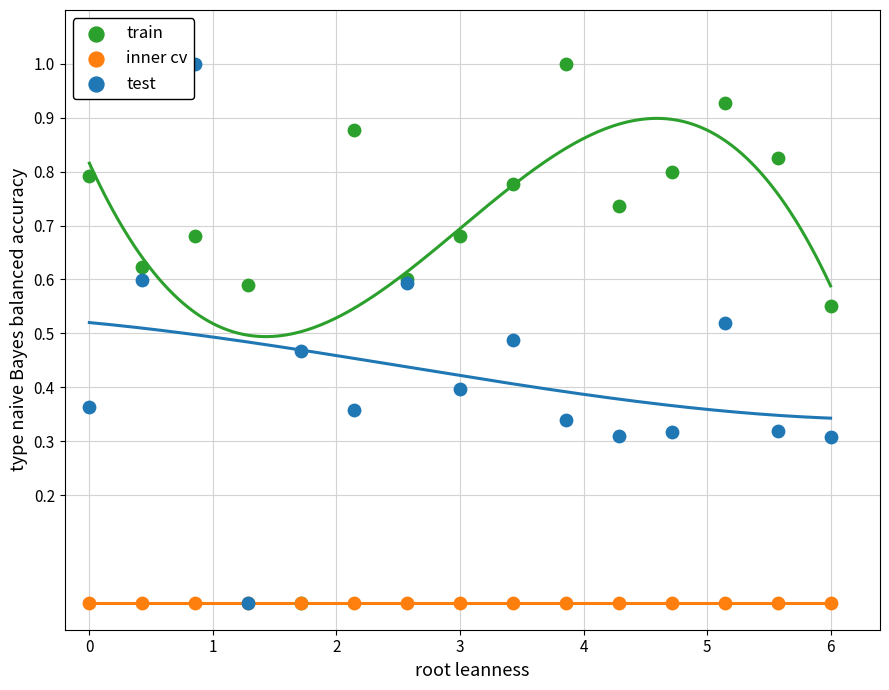

What are all the series names shown in the legend?

train, inner cv, test